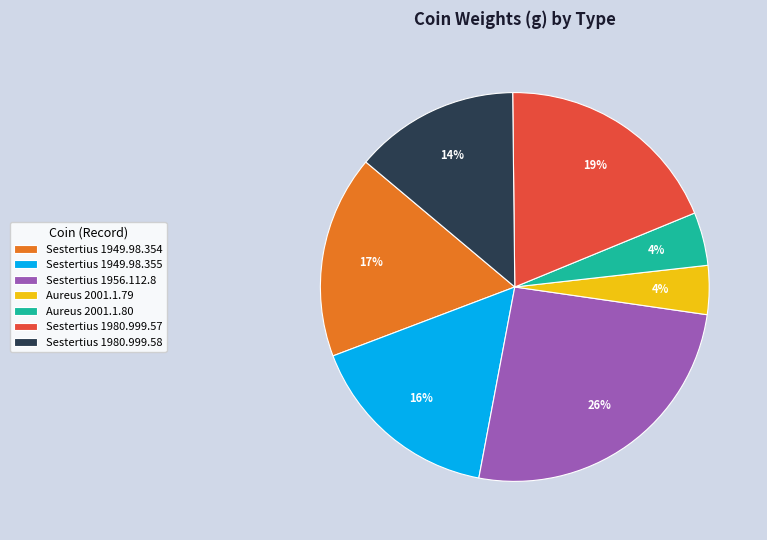

Which slice is the largest?

Sestertius 1956.112.8